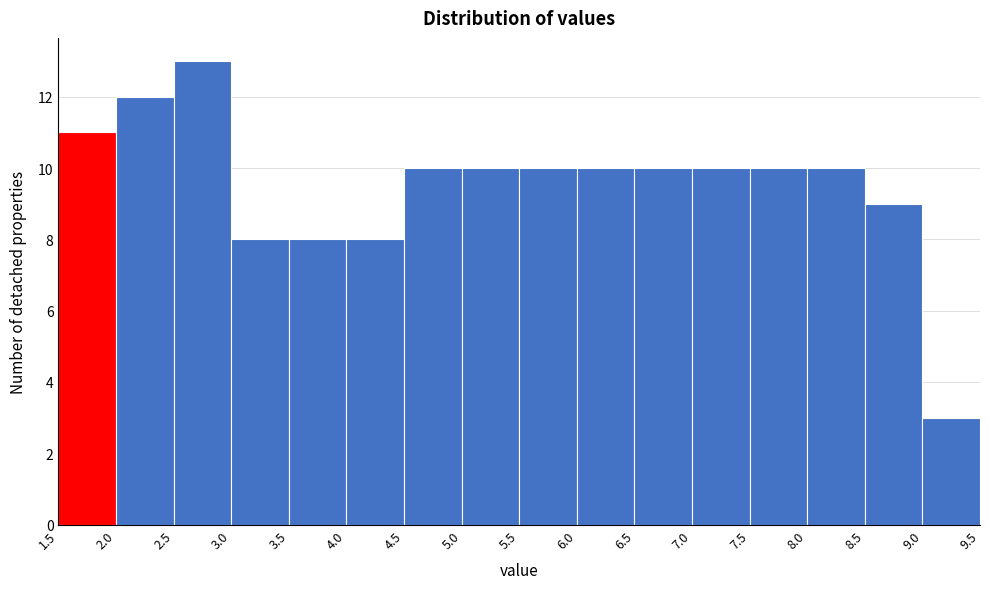

What is the height of the bar covering 8.0 to 8.5 on the x-axis? The values are not printed on the chart, so give them approximately, as read against the axis.

10